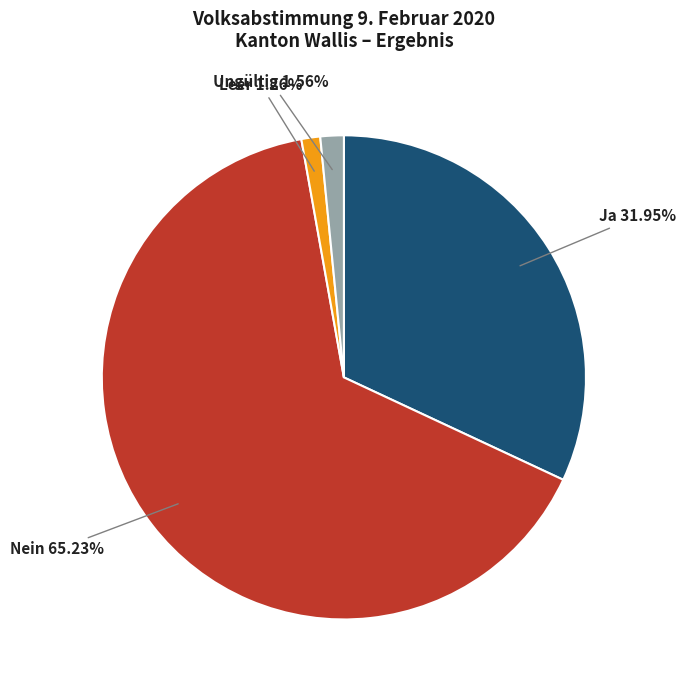

Does any single category account for the majority?

Yes